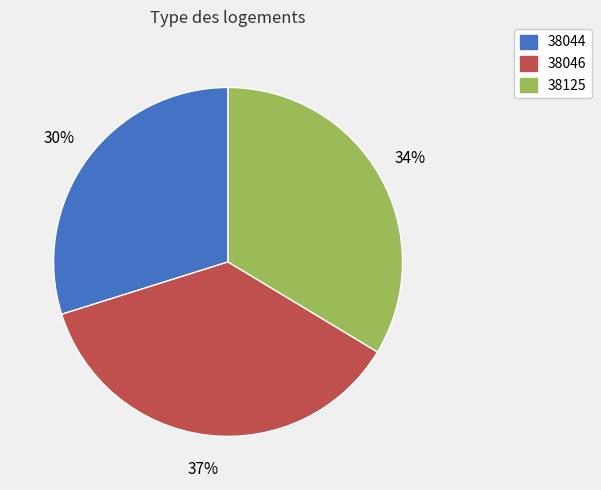

To the nearest percent, what is the difference between the largest and smallest slice percentages?

7%